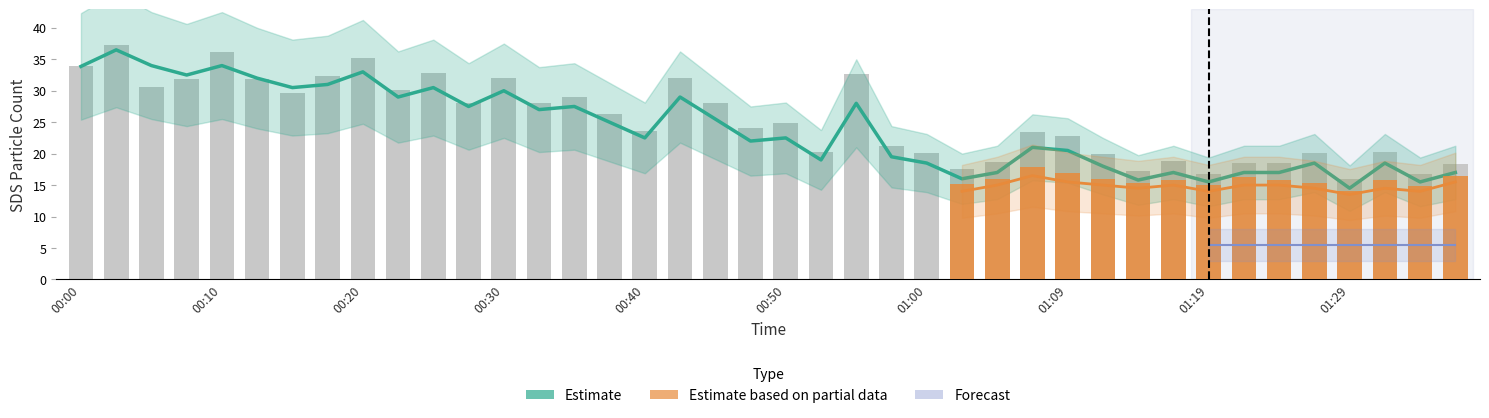

True or false: SDS_P1 has a value of 43.3 at 00:28.

False